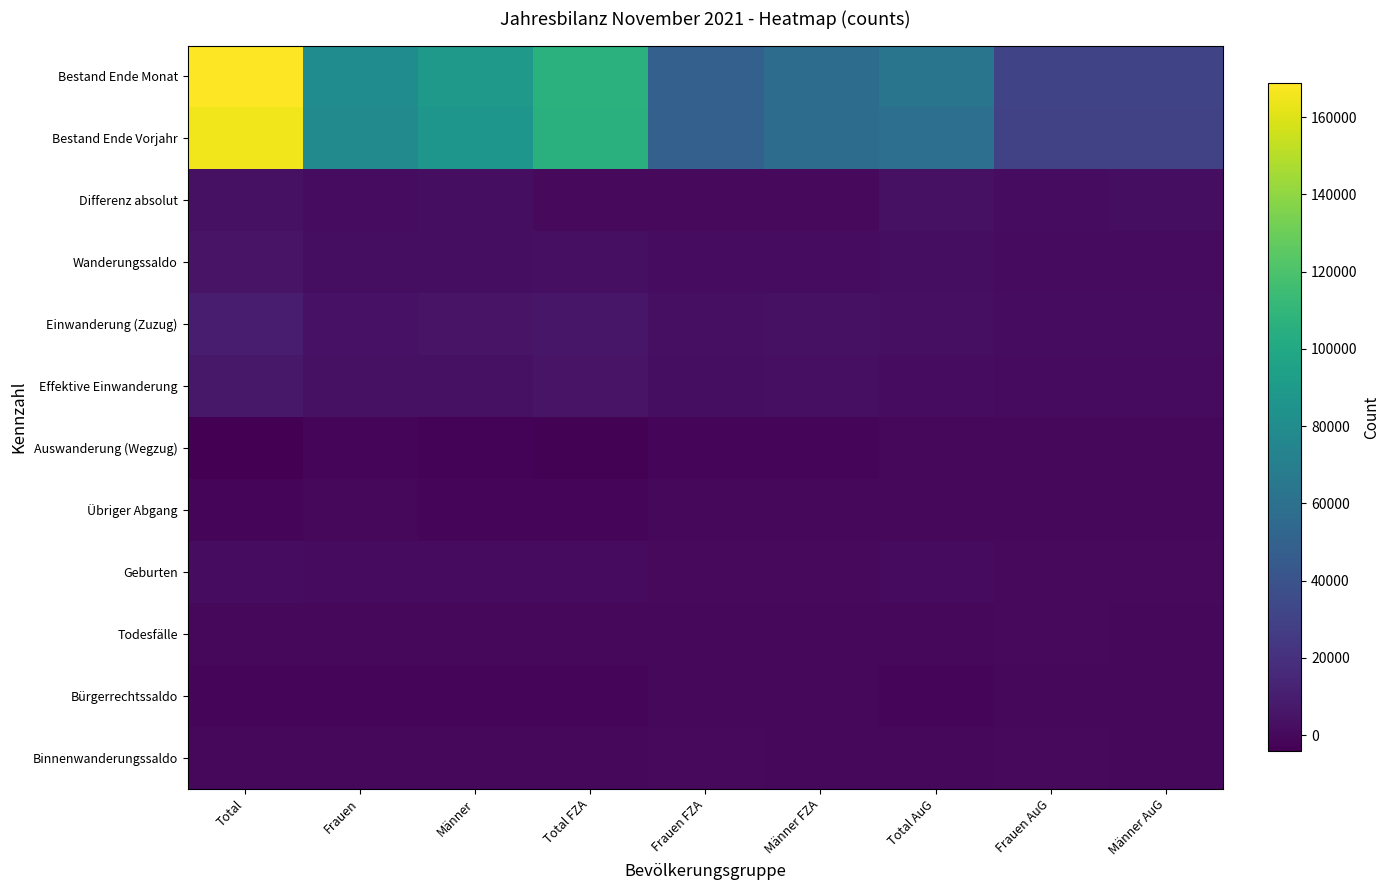

At how many categories does at least one series exceed 140959?

1